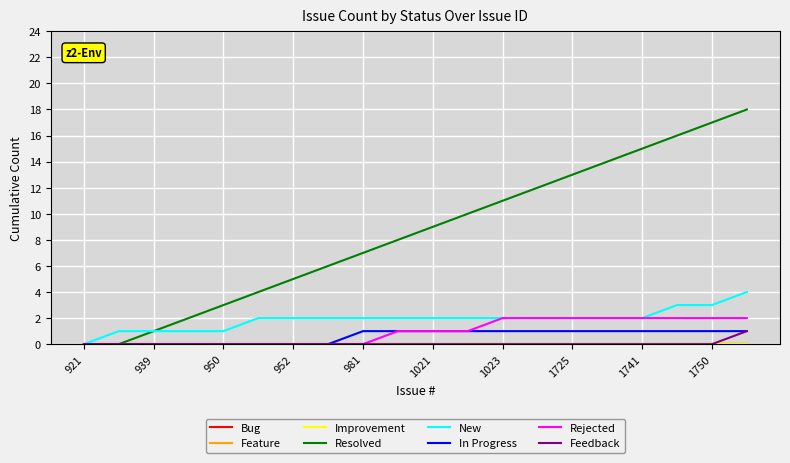

Reading left to right, extract all data points from this chart.

Resolved: 0	0	1	2	3	4	5	6	7	8	9	10	11	12	13	14	15	16	17	18
New: 0	1	1	1	1	2	2	2	2	2	2	2	2	2	2	2	2	3	3	4
In Progress: 0	0	0	0	0	0	0	0	1	1	1	1	1	1	1	1	1	1	1	1
Rejected: 0	0	0	0	0	0	0	0	0	1	1	1	2	2	2	2	2	2	2	2
Feedback: 0	0	0	0	0	0	0	0	0	0	0	0	0	0	0	0	0	0	0	1